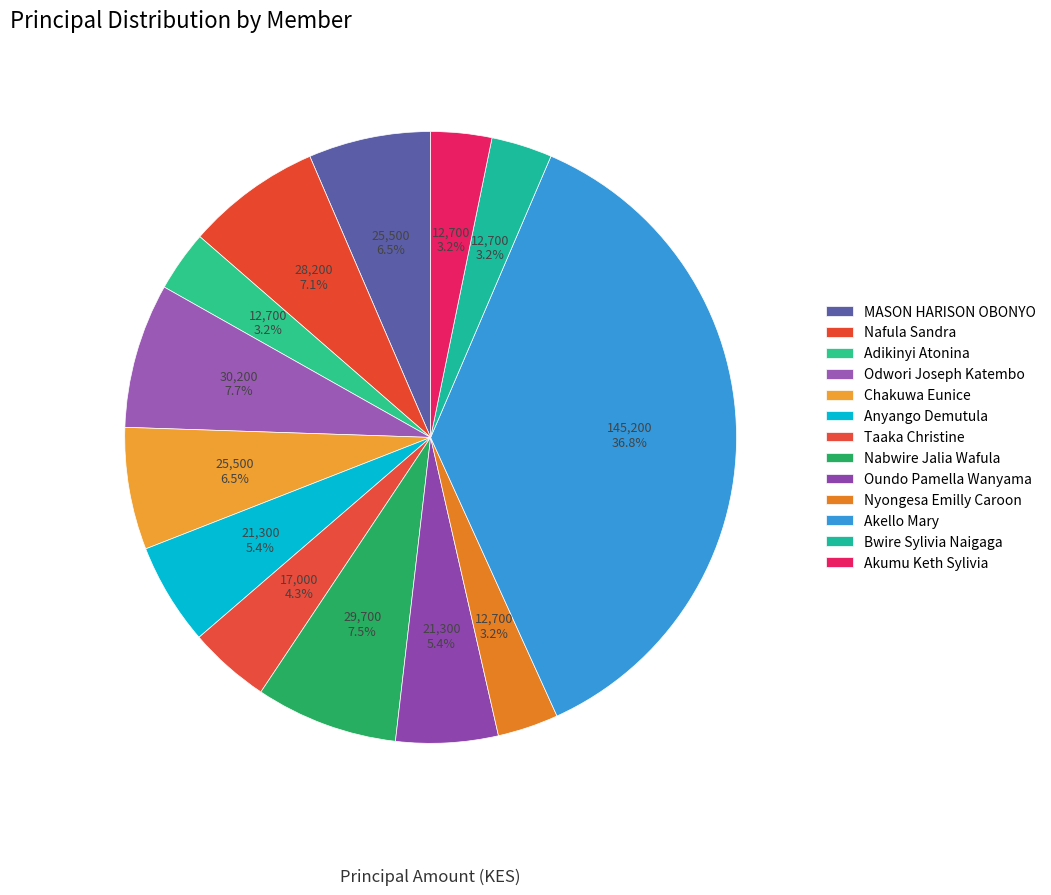

What percentage do Akello Mary and Akumu Keth Sylivia together represent?

40.0%